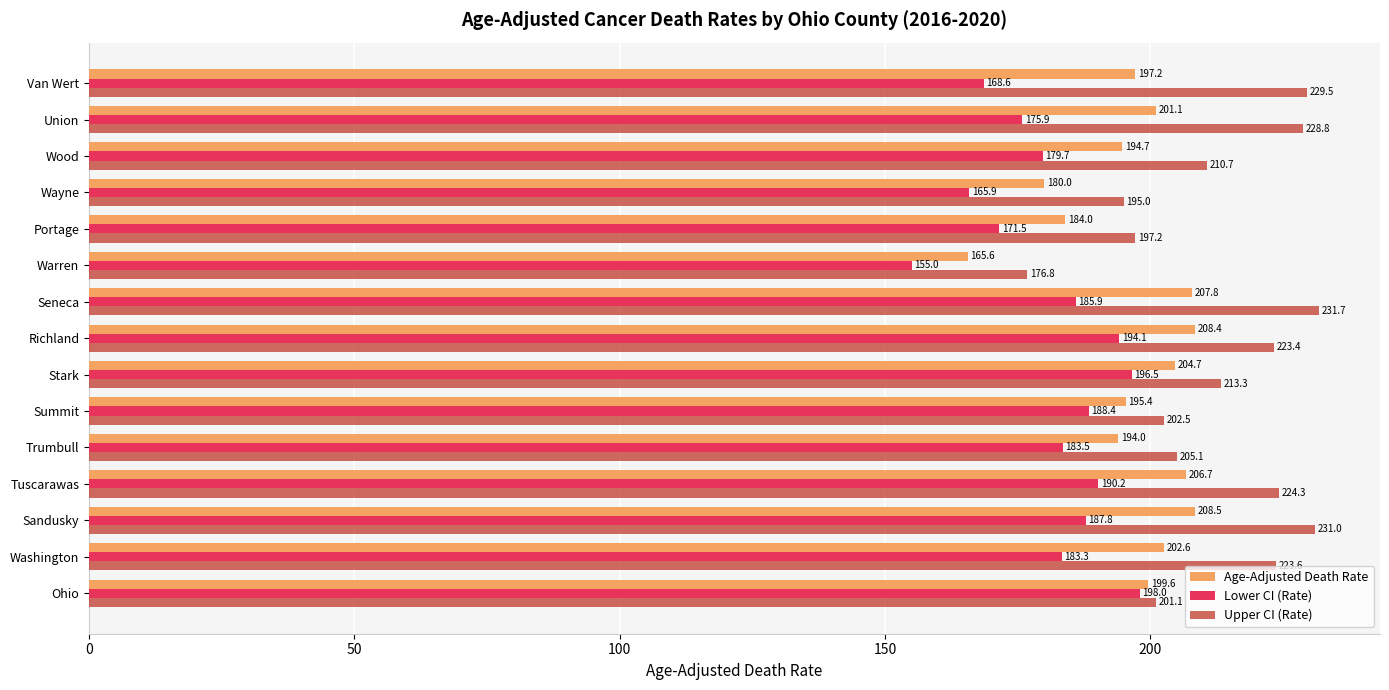

What is the smallest value displayed?

155.0